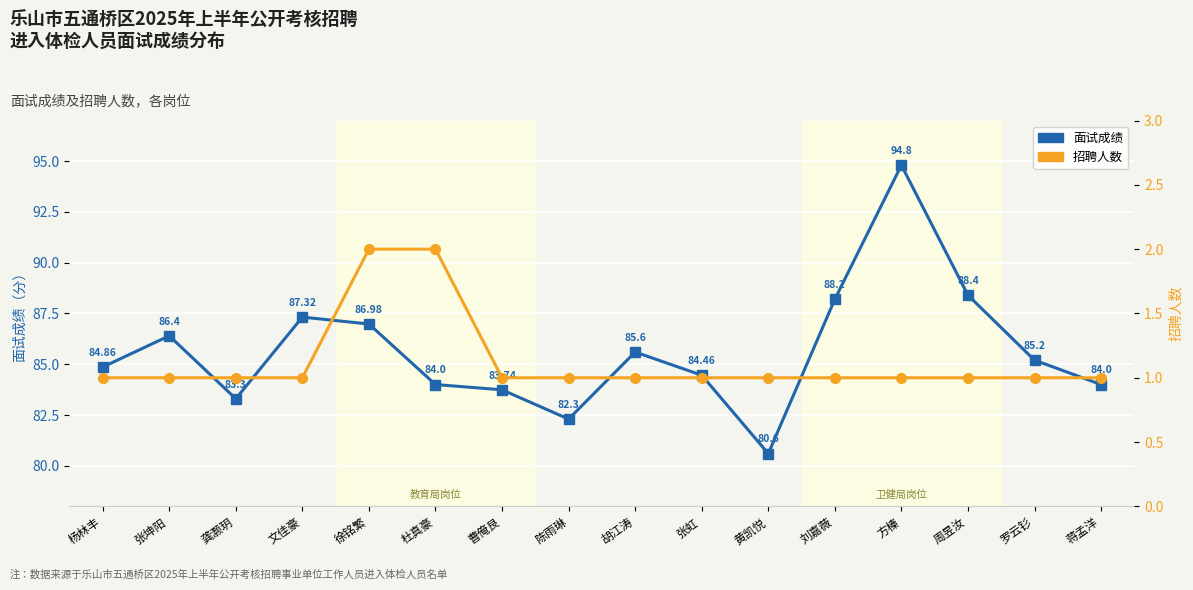

Reading right to left, transcribe all the data shown in this chart.

面试成绩: 84.0	85.2	88.4	94.8	88.2	80.6	84.5	85.6	82.3	83.7	84.0	87.0	87.3	83.3	86.4	84.9
招聘人数: 1.0	1.0	1.0	1.0	1.0	1.0	1.0	1.0	1.0	1.0	2.0	2.0	1.0	1.0	1.0	1.0